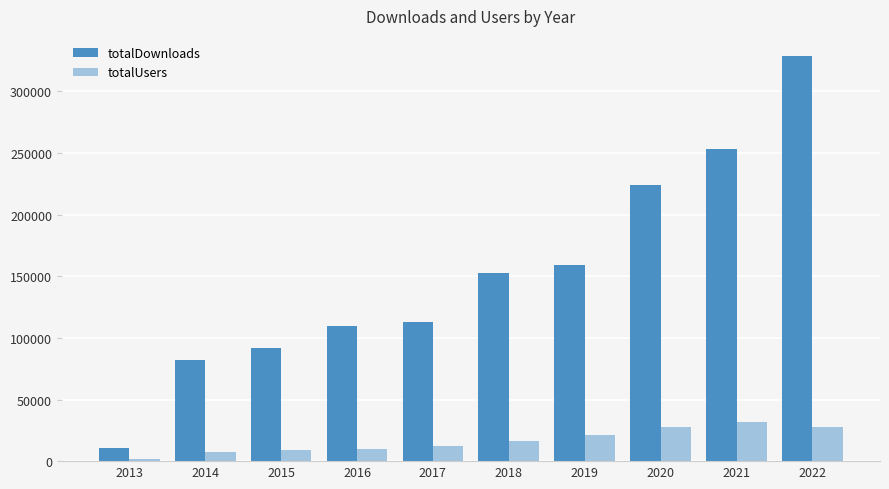

At which category is the sum across all series the highest?

2022